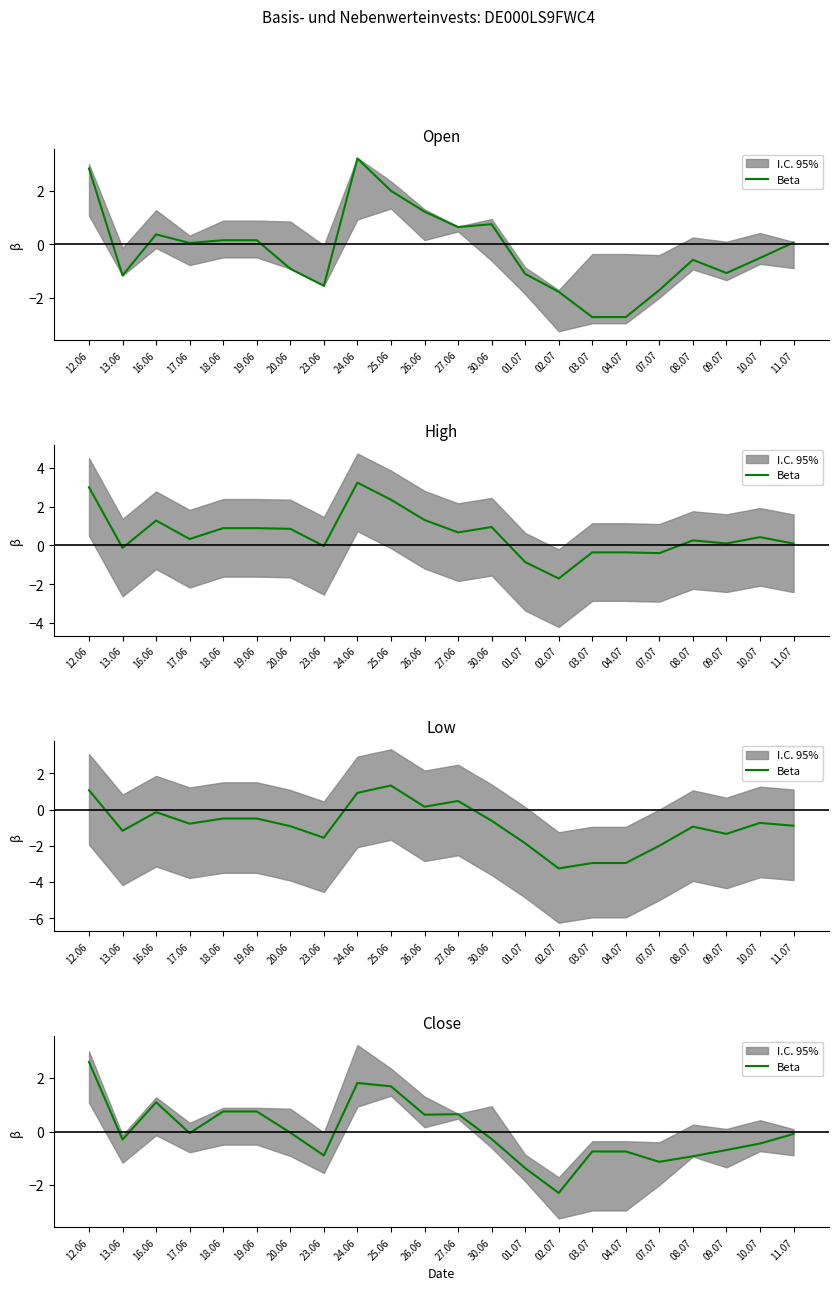

List the labels in order of value, largest first.

12.06, 24.06, 25.06, 16.06, 18.06, 19.06, 27.06, 26.06, 20.06, 17.06, 11.07, 30.06, 13.06, 10.07, 09.07, 03.07, 04.07, 23.06, 08.07, 07.07, 01.07, 02.07